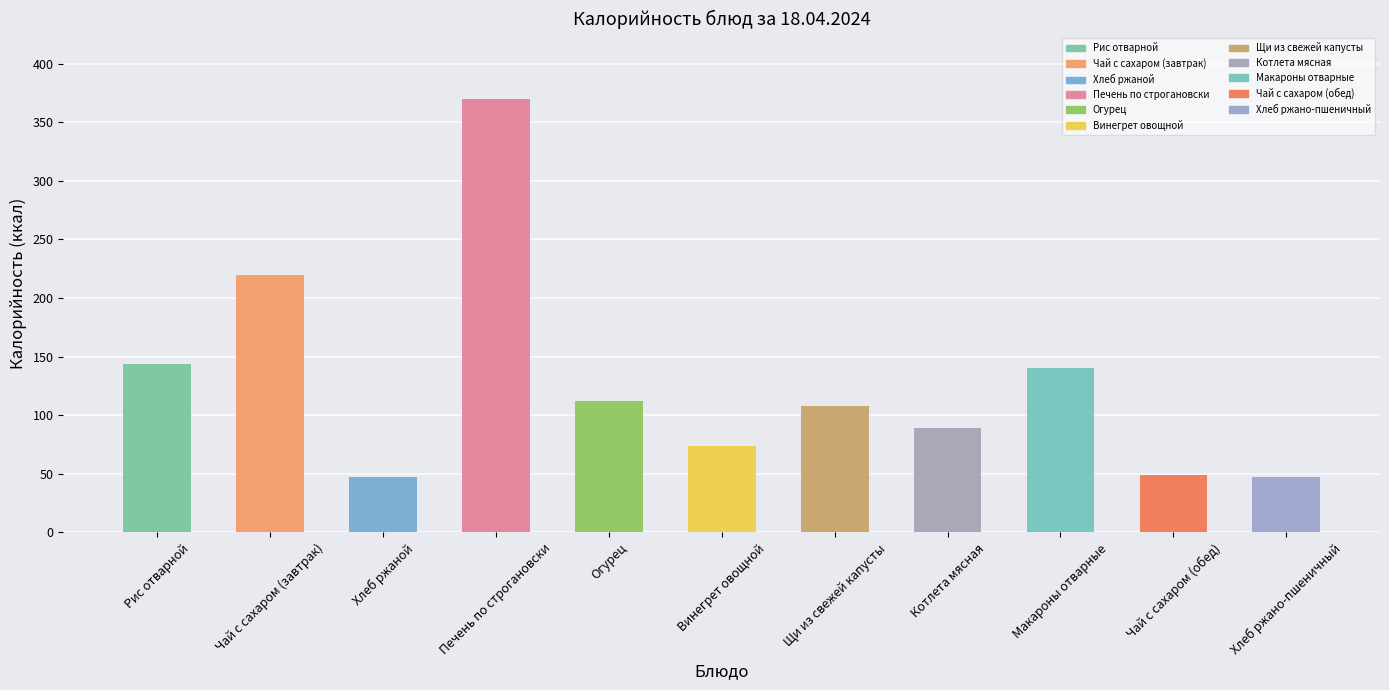

What is the smallest value displayed?

47.2